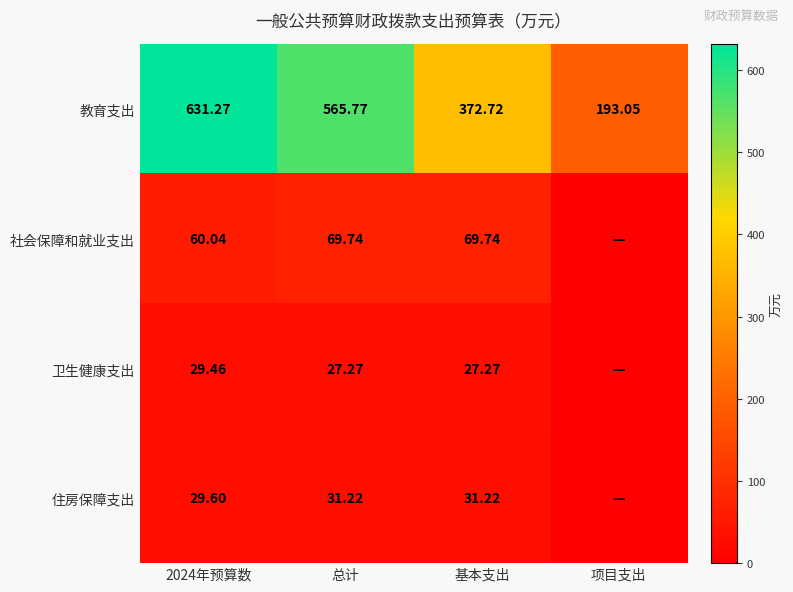

At which label is 教育支出 closest to 412?

基本支出